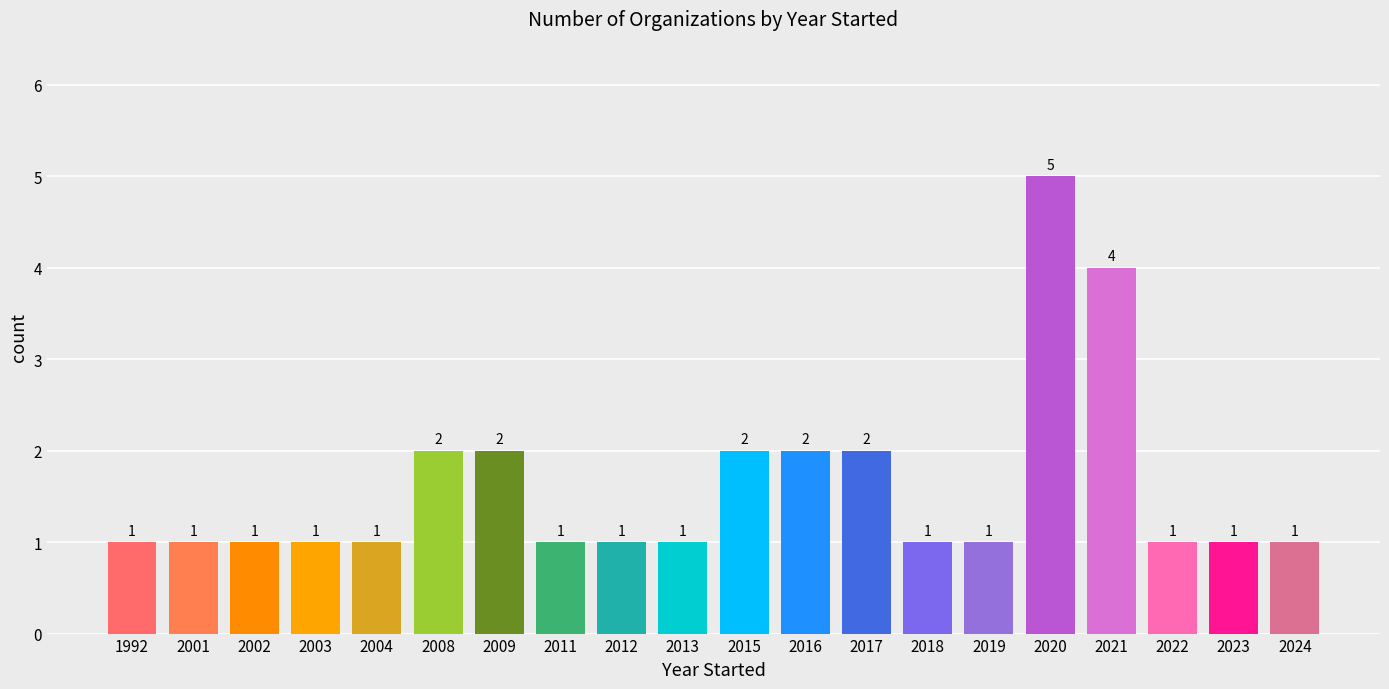

Between 2009 and 2004, which is larger?

2009